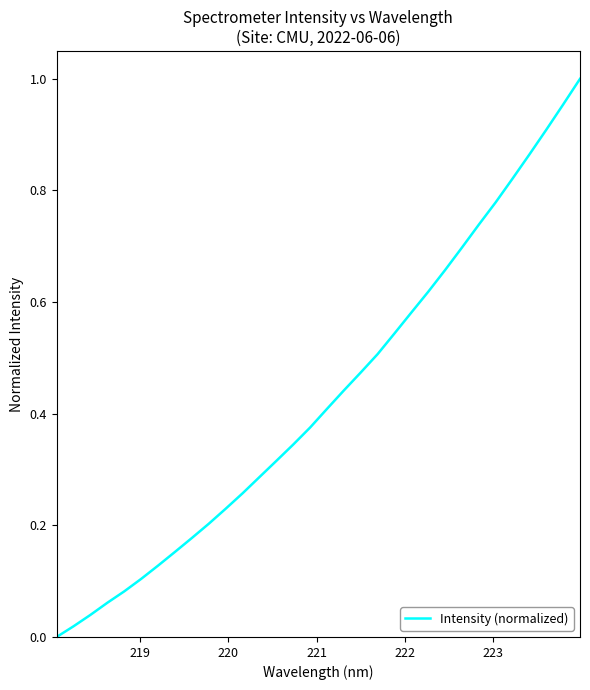

Does the chart display data point markers on the line(s)?

No